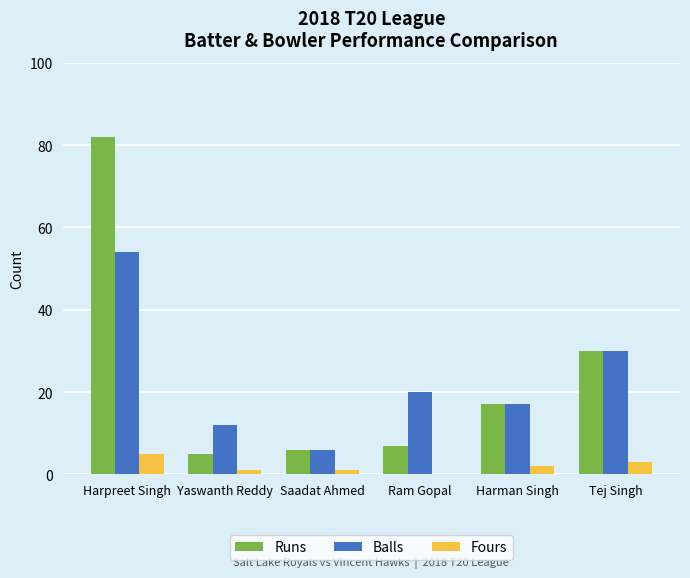

Are the bars horizontal?

No